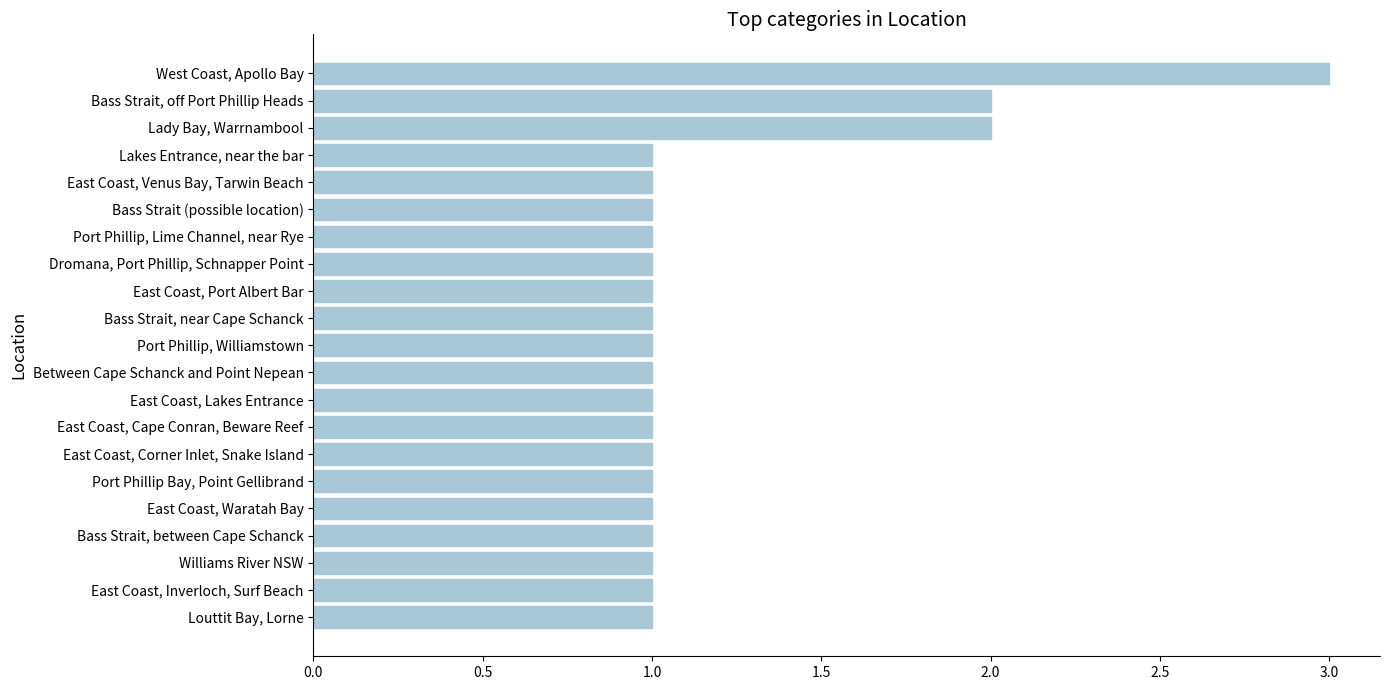

What is the average value?

1